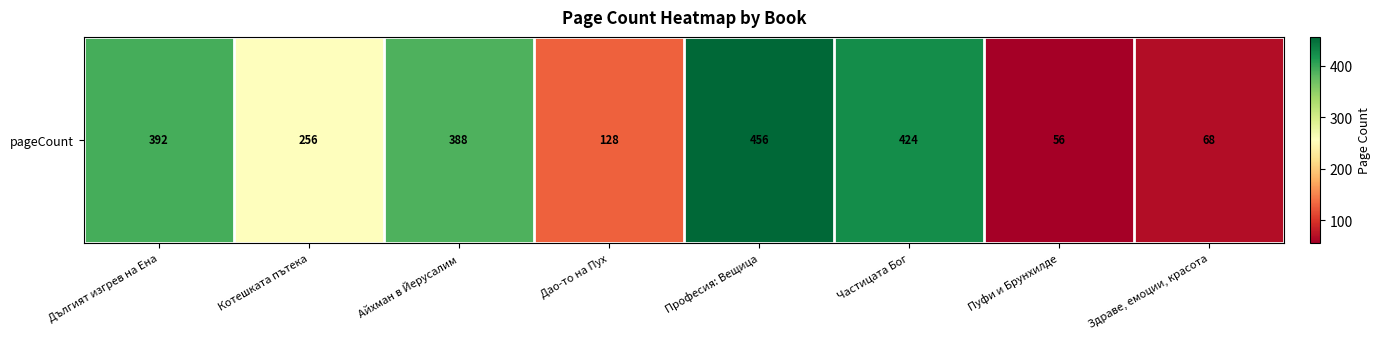

Reading right to left, transcribe all the data shown in this chart.

Здраве, емоции, красота=68	Пуфи и Брунхилде=56	Частицата Бог=424	Професия: Вещица=456	Дао-то на Пух=128	Айхман в Йерусалим=388	Котешката пътека=256	Дългият изгрев на Ена=392